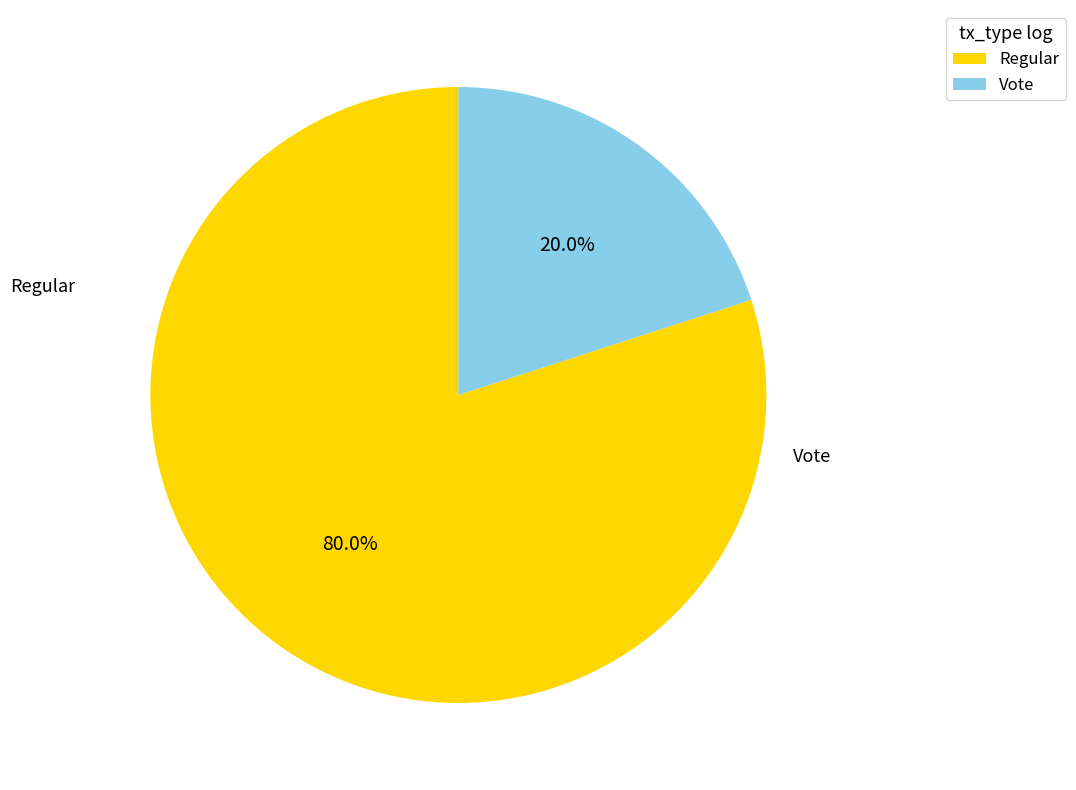

What percentage is the Regular slice, to the nearest percent?

80%